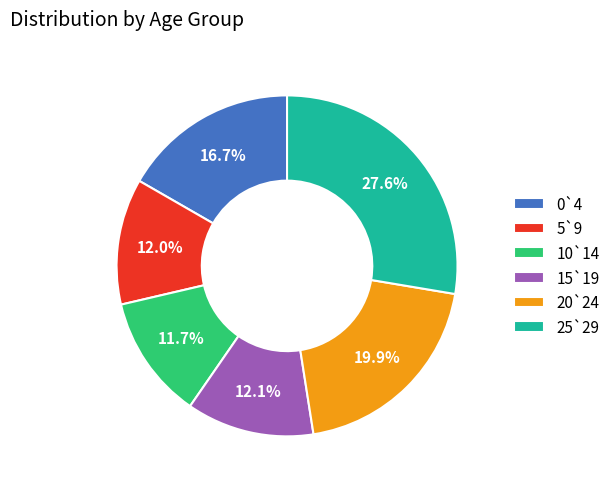

To the nearest percent, what is the difference between the largest and smallest slice percentages?

16%